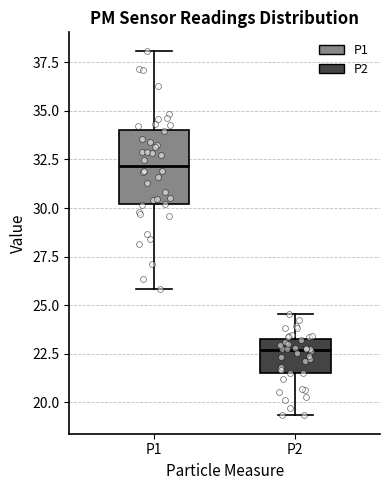

Where does the lower whisker of the box for P2 end on the y-axis? The values are not printed on the chart, so give them approximately, as read against the axis.

19.5